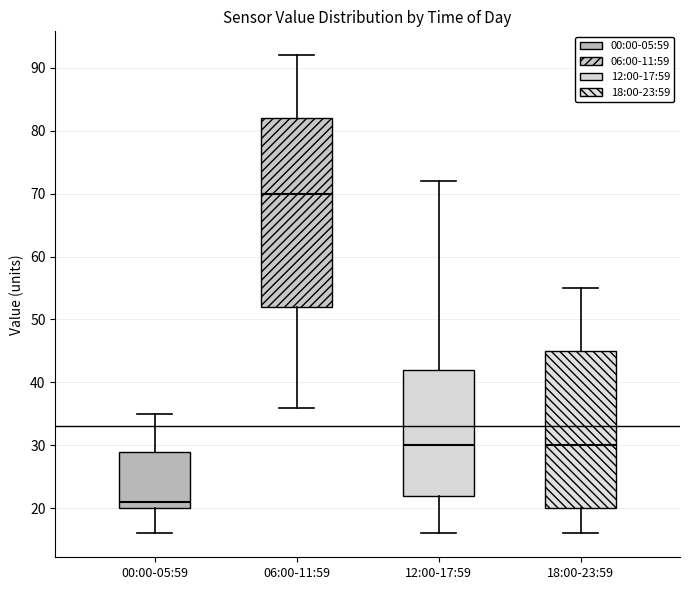

Reading left to right, transcribe this box plot: for each box, give where its median line is, the range the box spans, and where its two whiskers end, as read against the y-axis. The values are not printed on the chart, so give them approximately, as read against the axis.

00:00-05:59: median 21, box 20 to 29, whiskers 16 to 35
06:00-11:59: median 70, box 52 to 82, whiskers 36 to 92
12:00-17:59: median 30, box 22 to 42, whiskers 16 to 72
18:00-23:59: median 30, box 20 to 45, whiskers 16 to 55